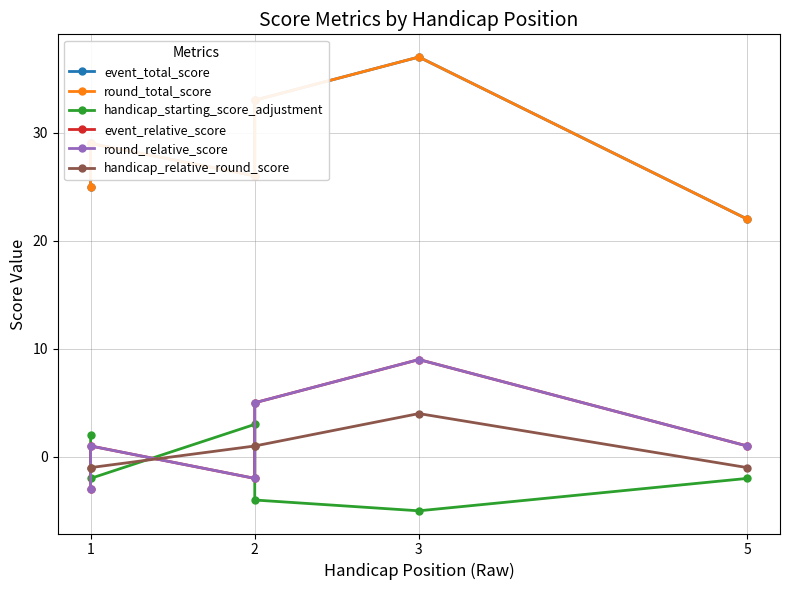

True or false: event_total_score has more than 2 points higher than both neighbors.

False